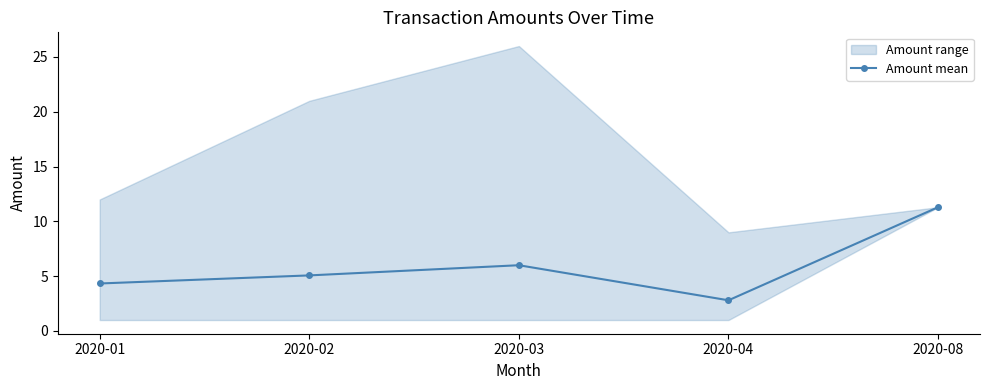

What is the value of the 5th point from the left?

11.3